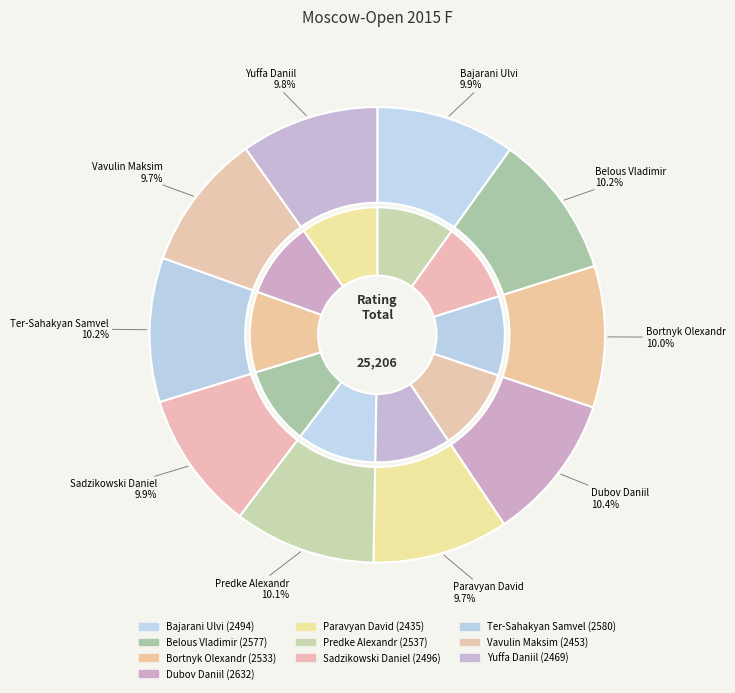

How many segments does this pie chart have?

10